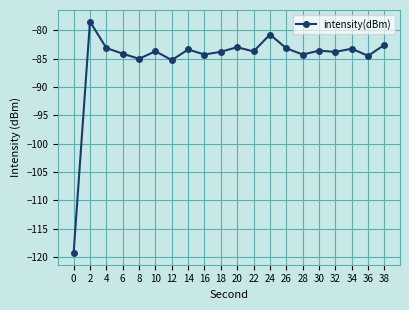

True or false: the data shows -83.7 at 10.

True